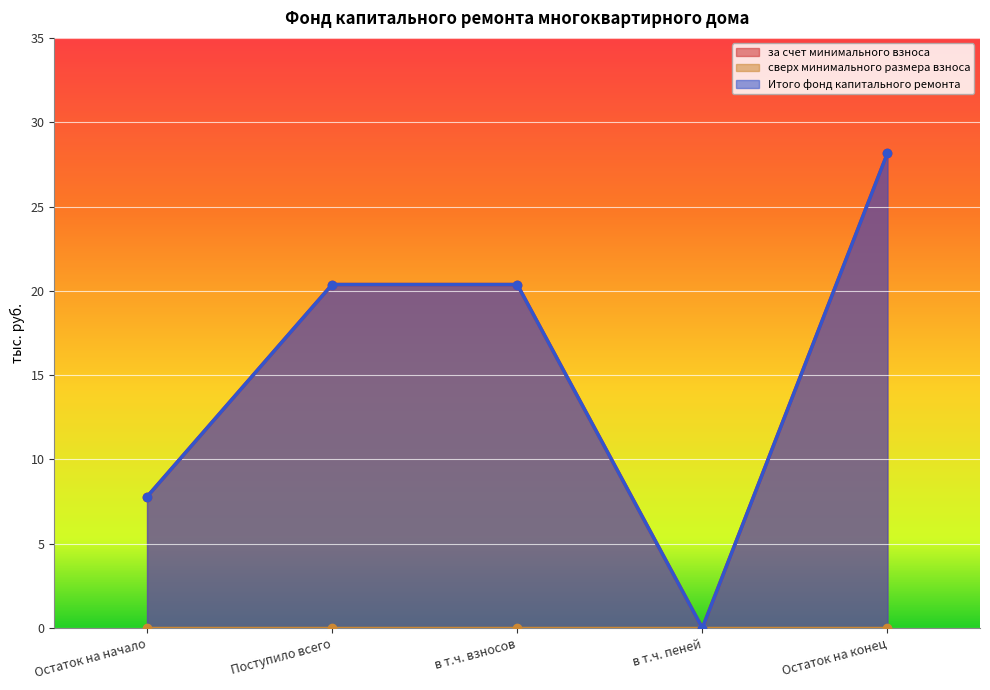

At which label does за счет минимального взноса first exceed 20?

Поступило всего